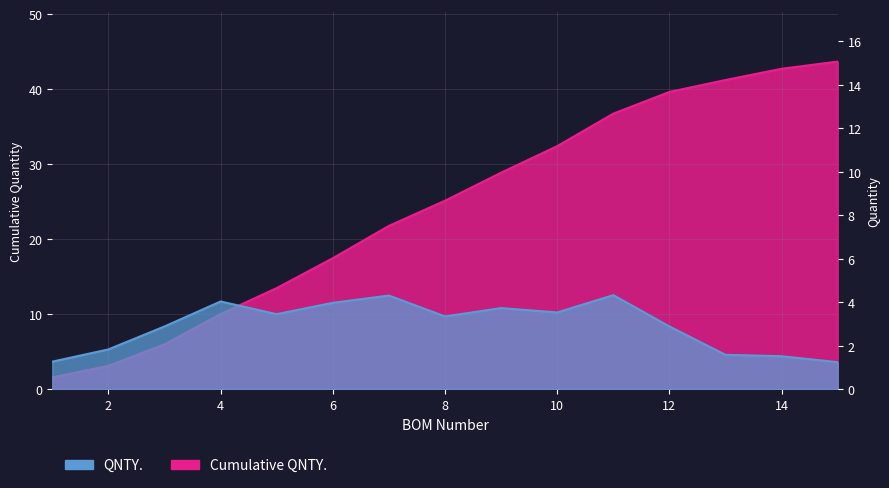

Reading left to right, extract all data points from this chart.

1.6	3.1	6.0	10.0	13.5	17.5	21.8	25.1	28.9	32.4	36.7	39.6	41.2	42.7	43.7